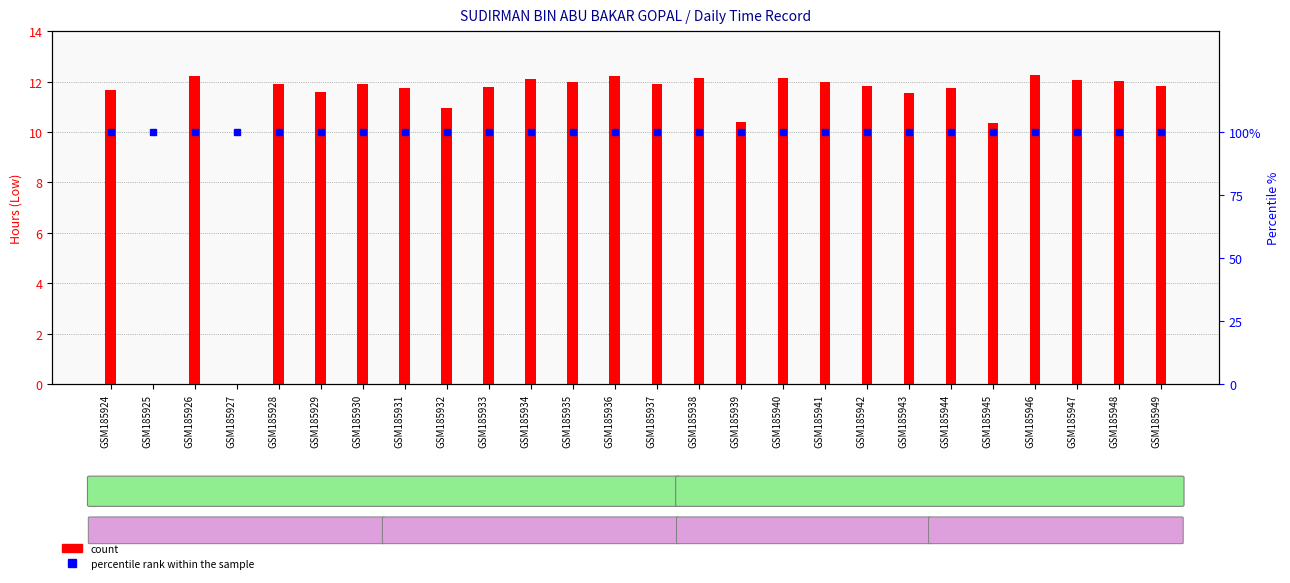

What is the difference between the highest and lowest values at GSM185929?

88.4